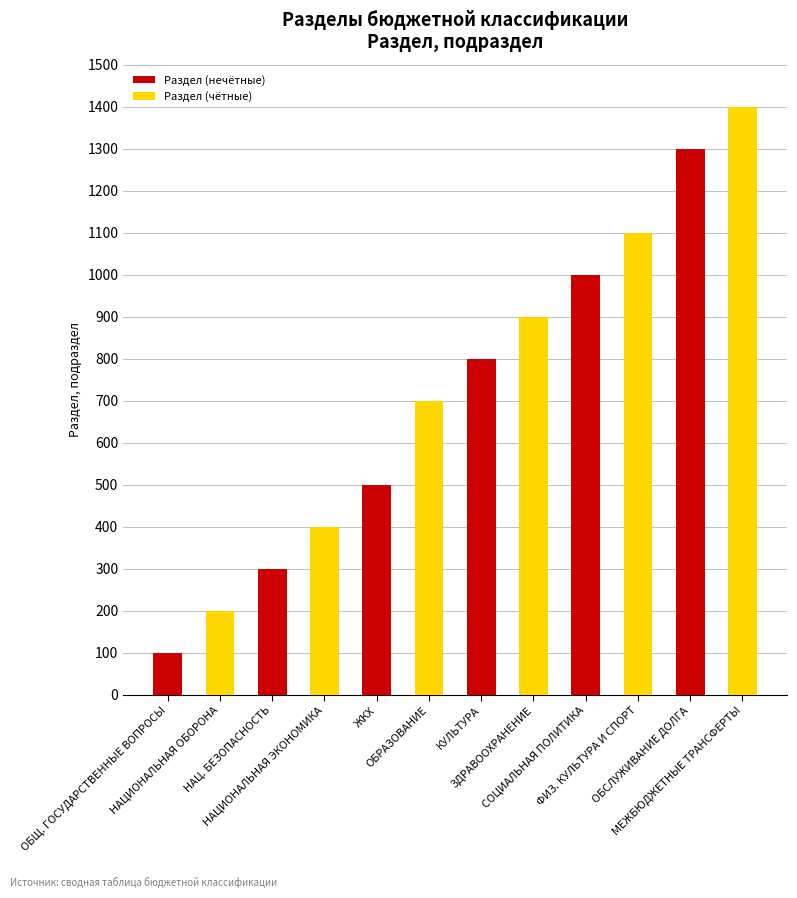

What is the greatest value displayed?

1400